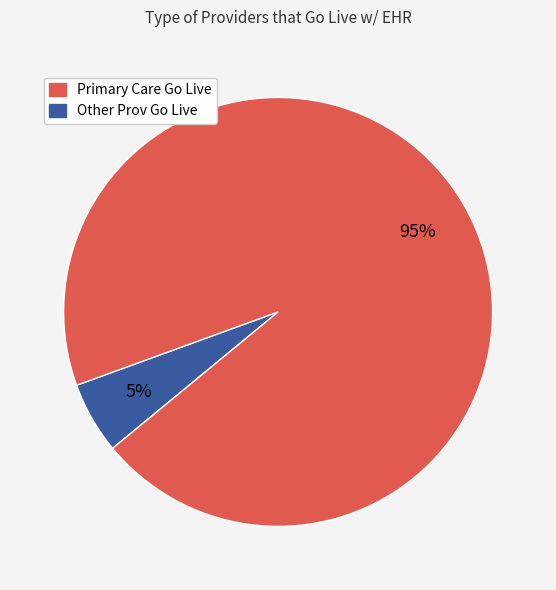

Is there any slice that represents more than half of the pie?

Yes